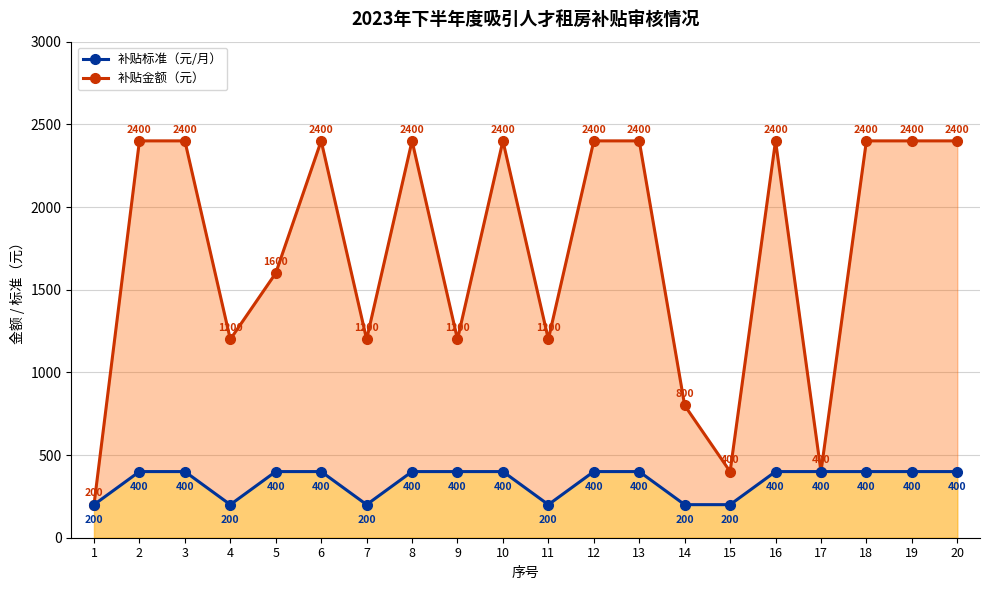

True or false: 补贴金额（元） and 补贴标准（元/月） intersect in this chart.

False